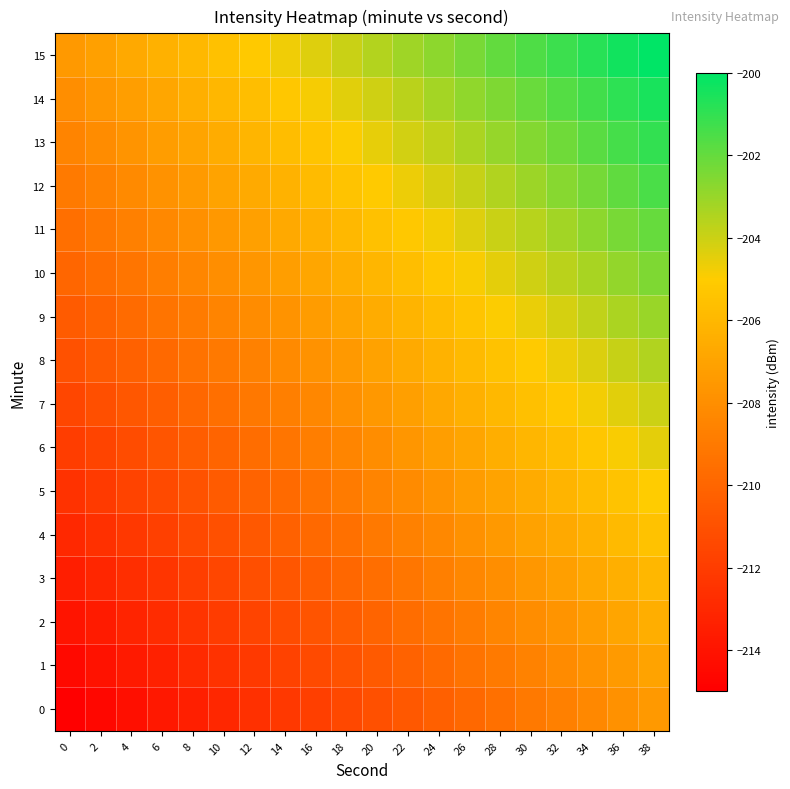

At 14, list the series in order from largest to smallest.

15, 14, 13, 12, 11, 10, 9, 8, 7, 6, 5, 4, 3, 2, 1, 0